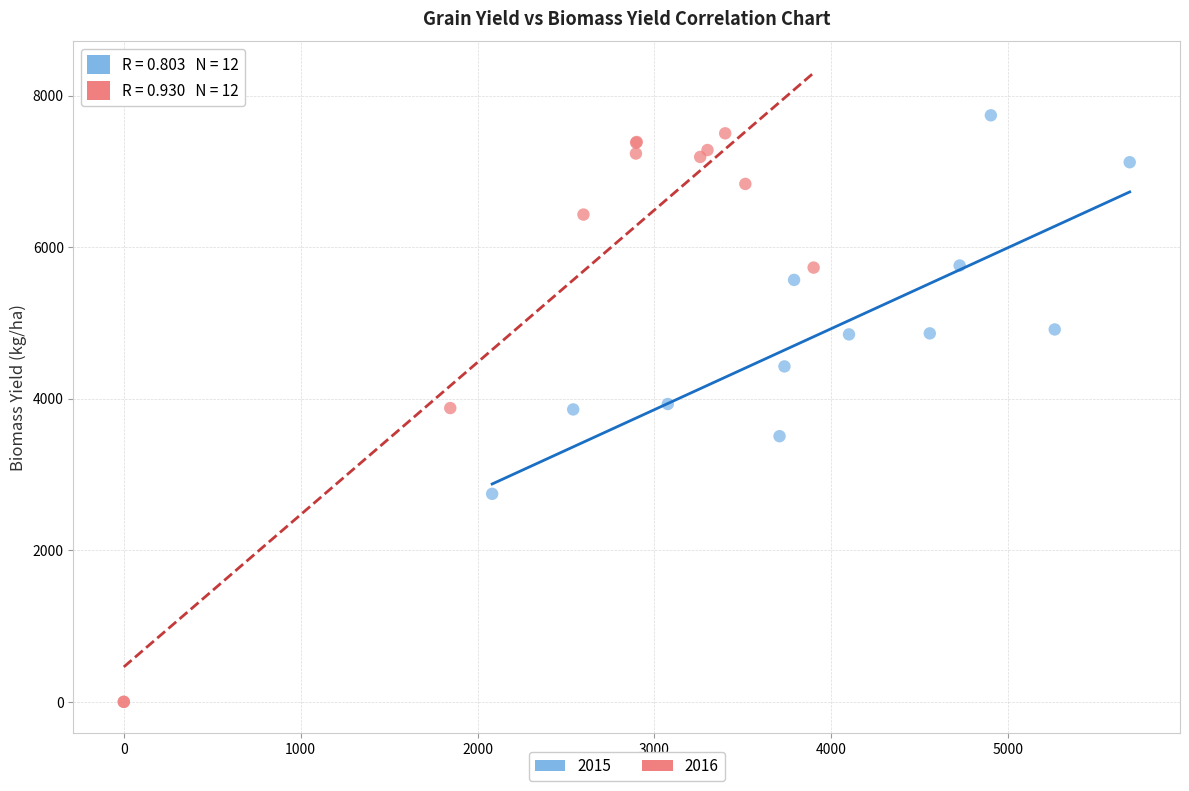

Which series contains the highest Y value?

2015